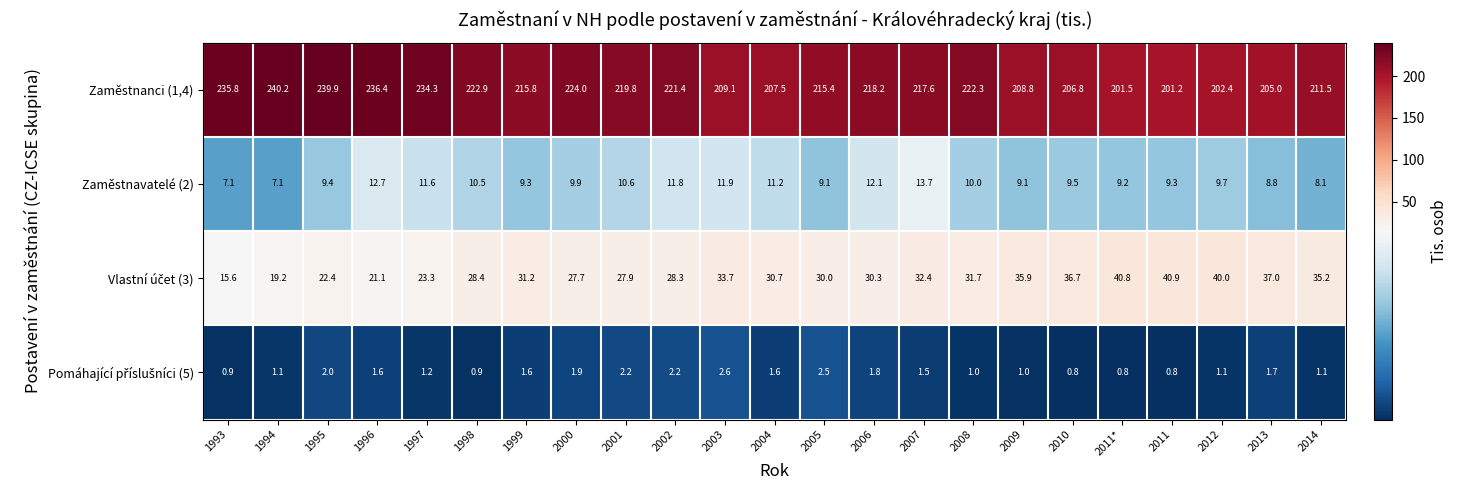

Count the number of categories in the chart.

23